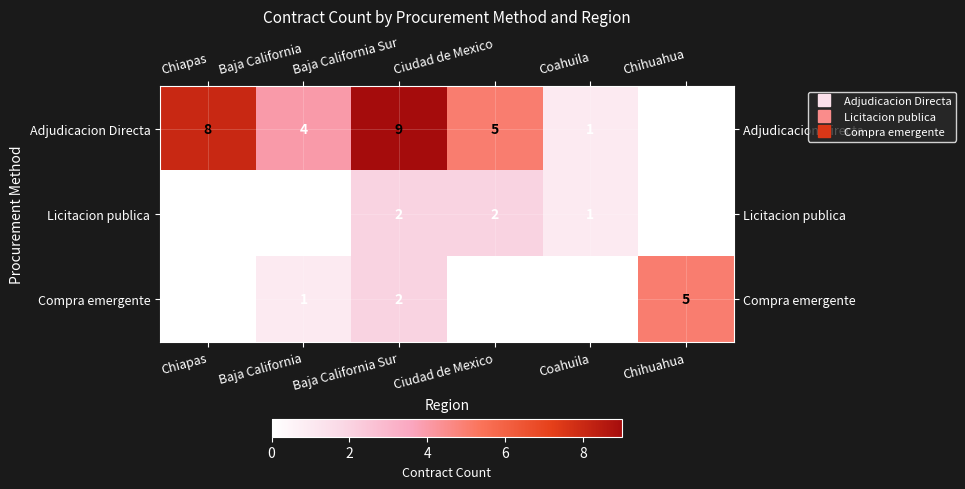

The Compra emergente series shows 0 at Chiapas. True or false?

True